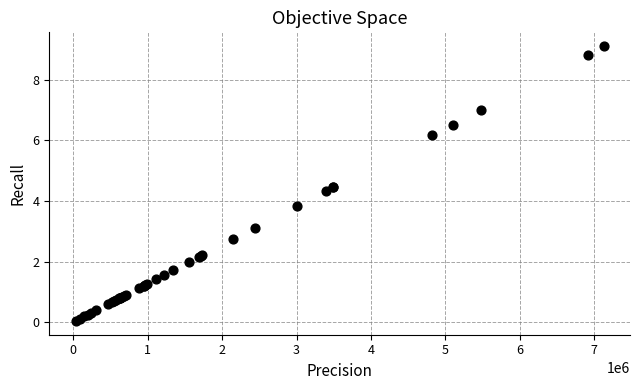

What Y value in the scatter plot is closest to 4?

3.8